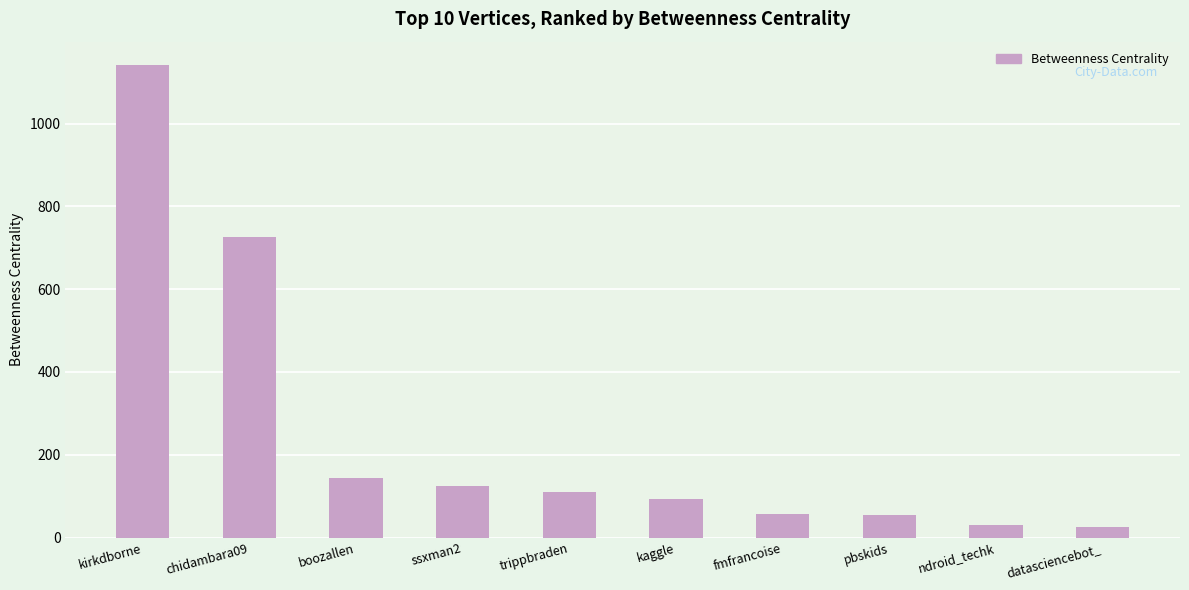

What value does the data have at kaggle?

93.6